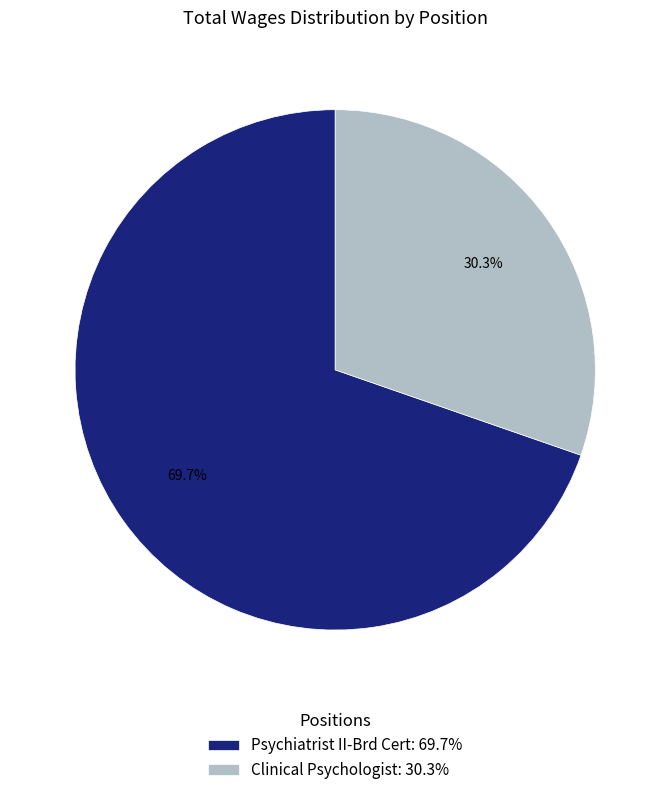

To the nearest percent, what is the difference between the largest and smallest slice percentages?

39%